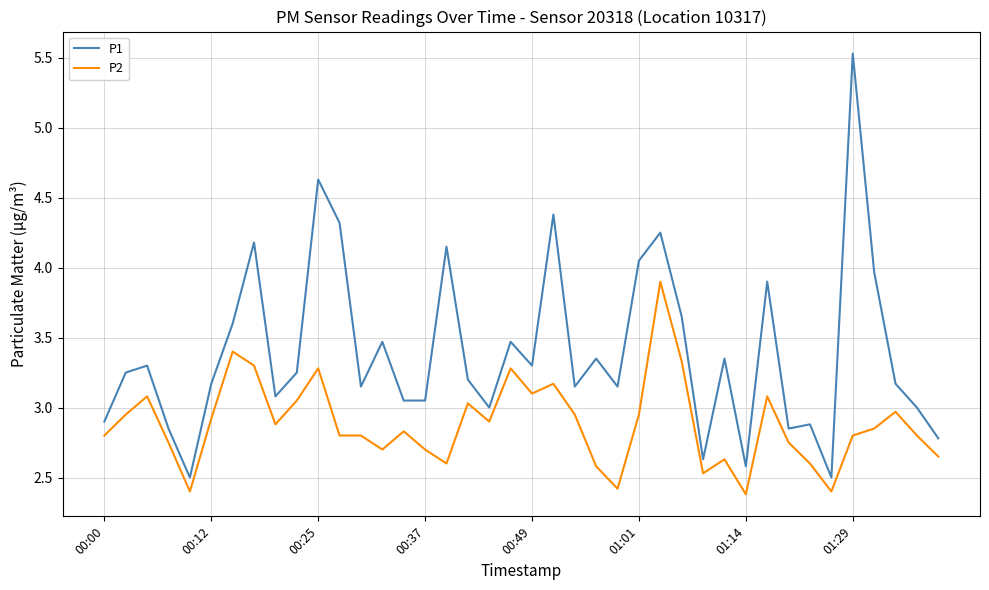

How many series are shown in this chart?

2